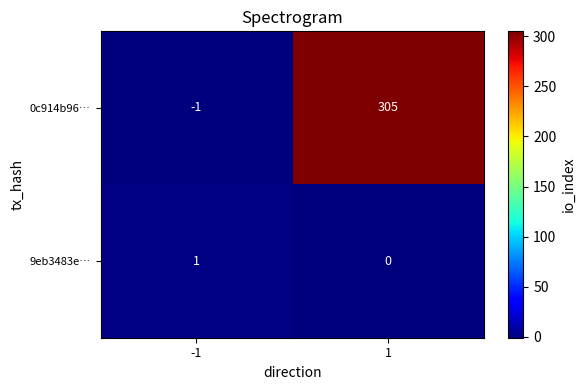

What is the average value of the 0c914b96… series?

152